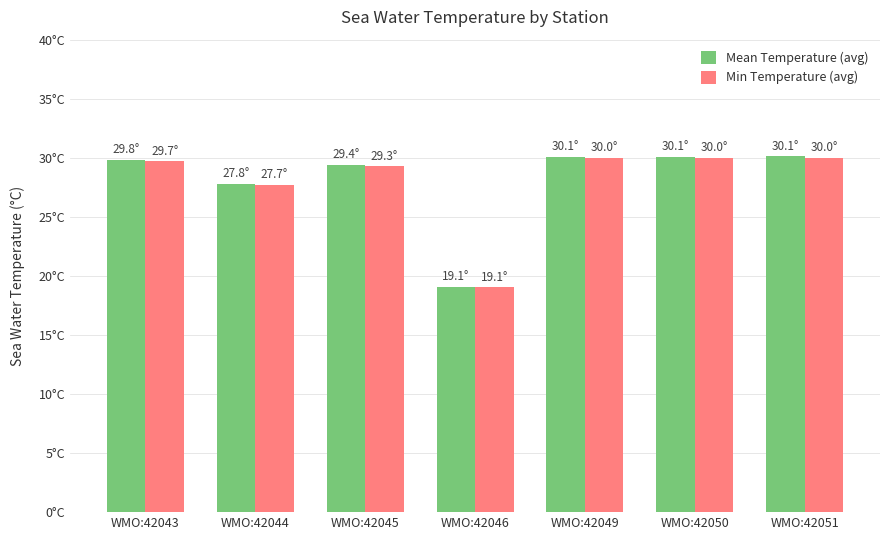

Which series has the largest total across all categories?

Mean Temperature (avg)